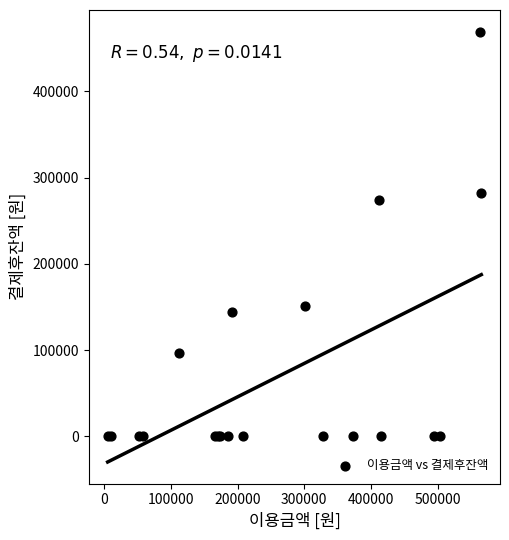

What Y value in the scatter plot is closest to 234650?

274300